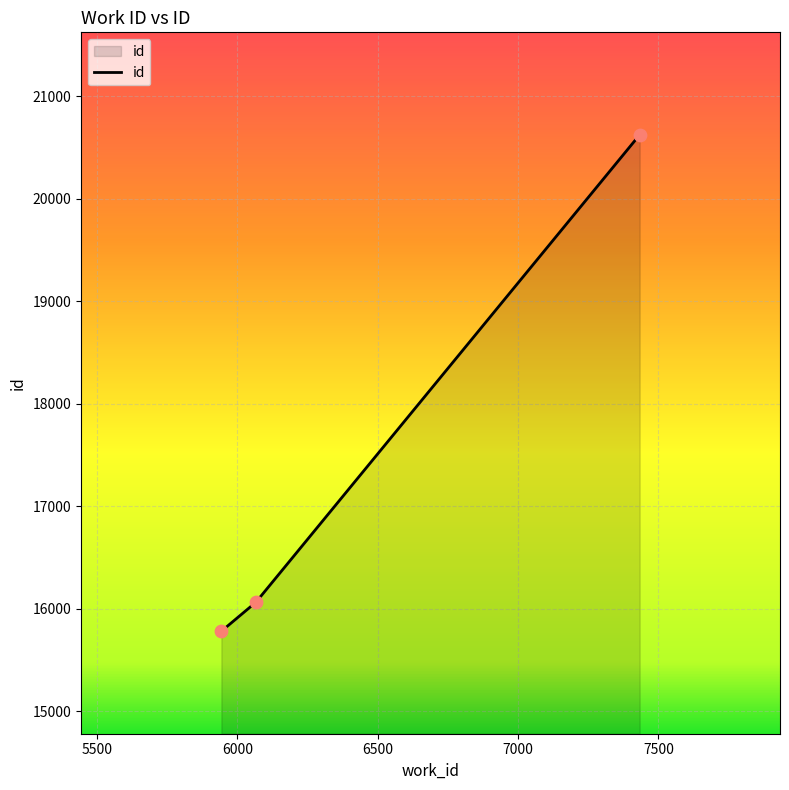

What is the smallest value displayed?

15781